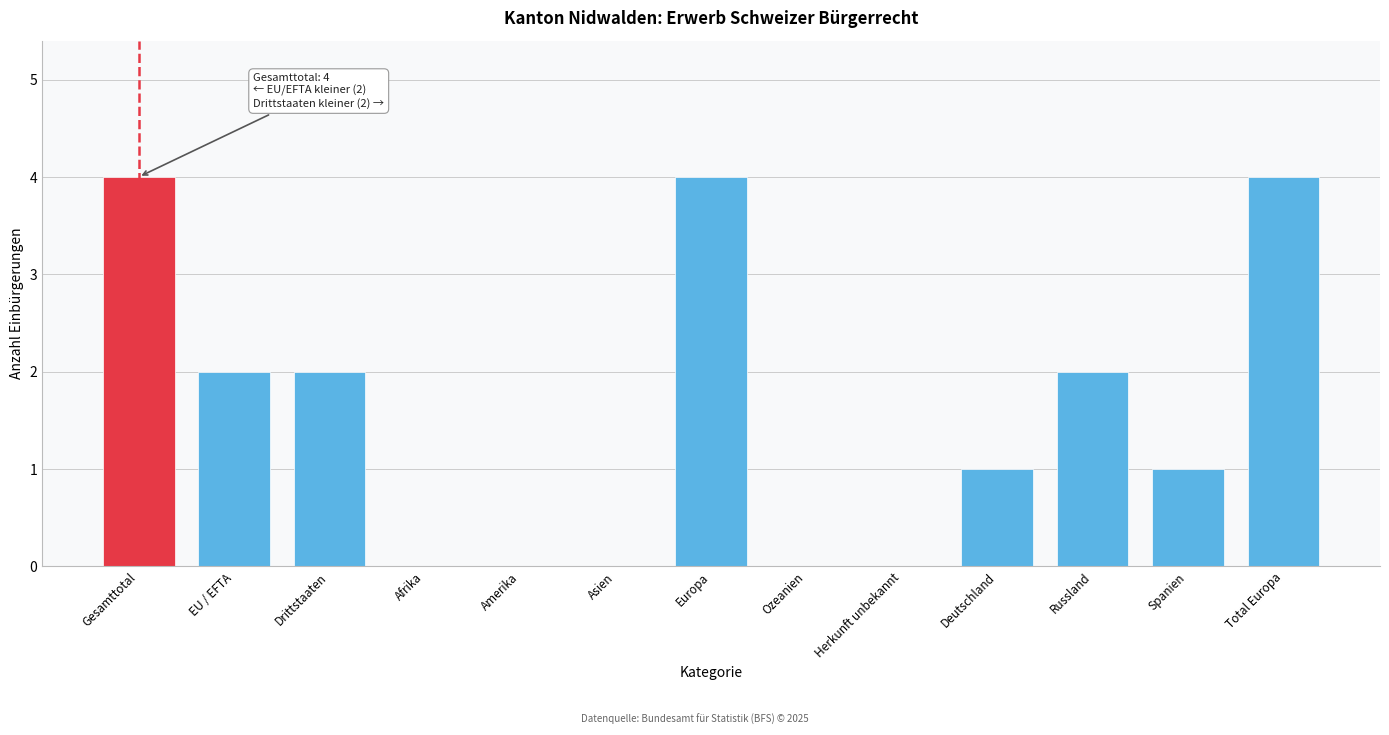

Reading right to left, extract all data points from this chart.

Total Europa=4	Spanien=1	Russland=2	Deutschland=1	Herkunft unbekannt=0	Ozeanien=0	Europa=4	Asien=0	Amerika=0	Afrika=0	Drittstaaten=2	EU / EFTA=2	Gesamttotal=4